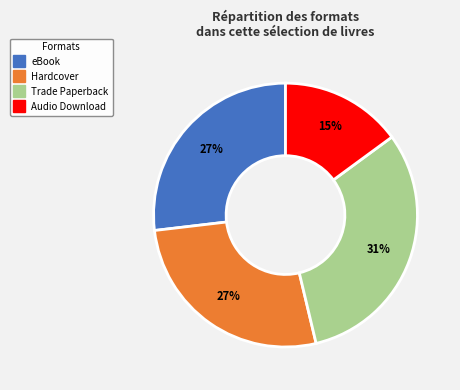

Which has a higher value, Trade Paperback or Hardcover?

Trade Paperback